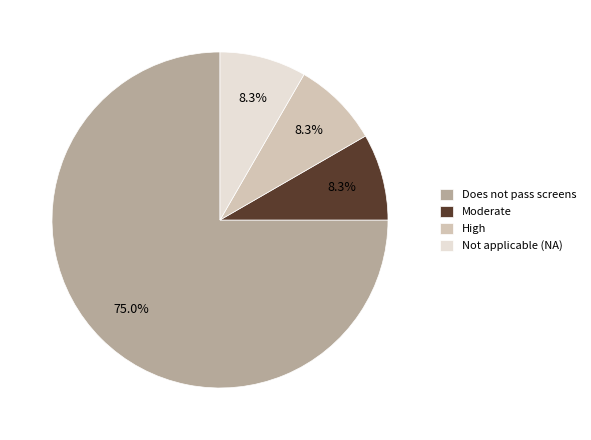

How many slices are in this pie chart?

4